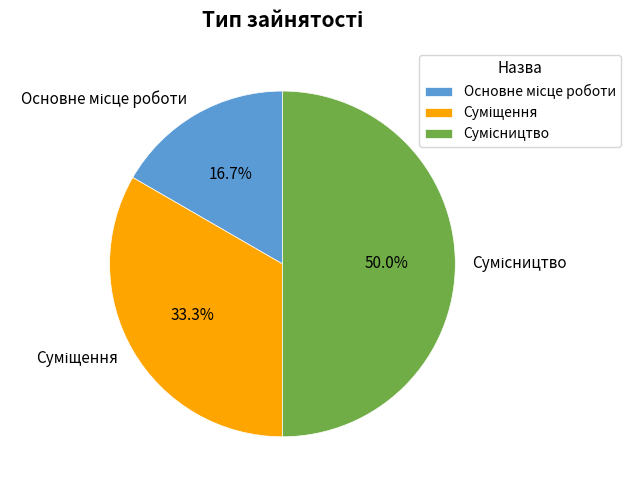

Which slice is the largest?

Сумісництво